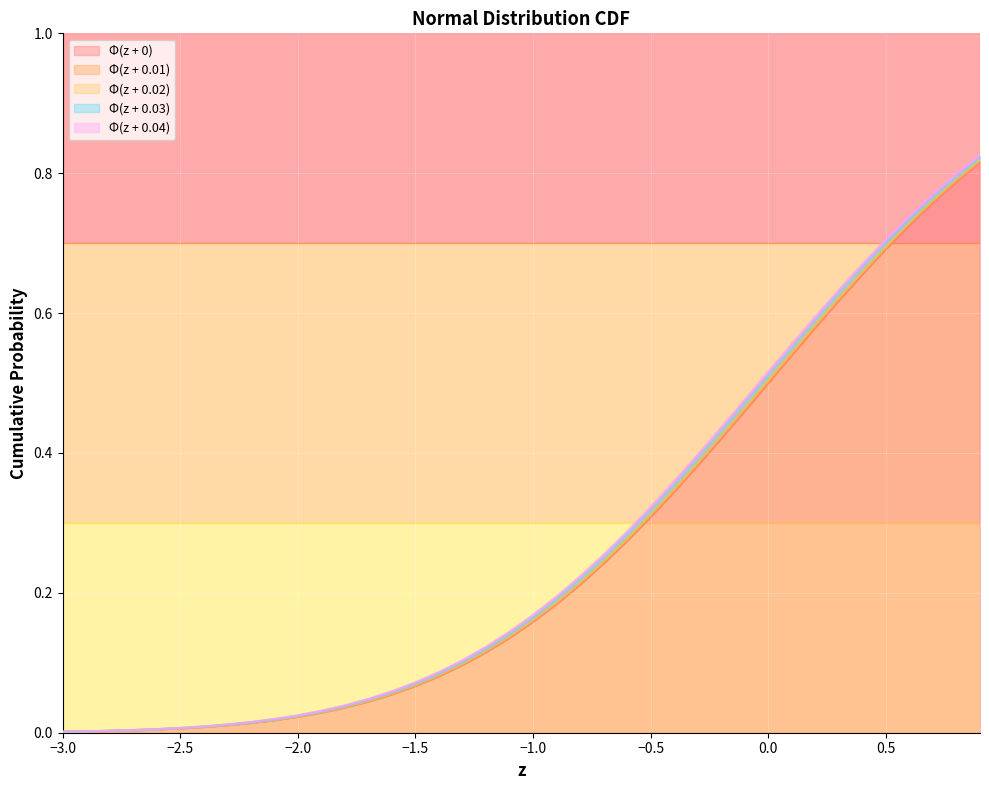

True or false: phi_0 and phi_0.04 cross at least once.

False